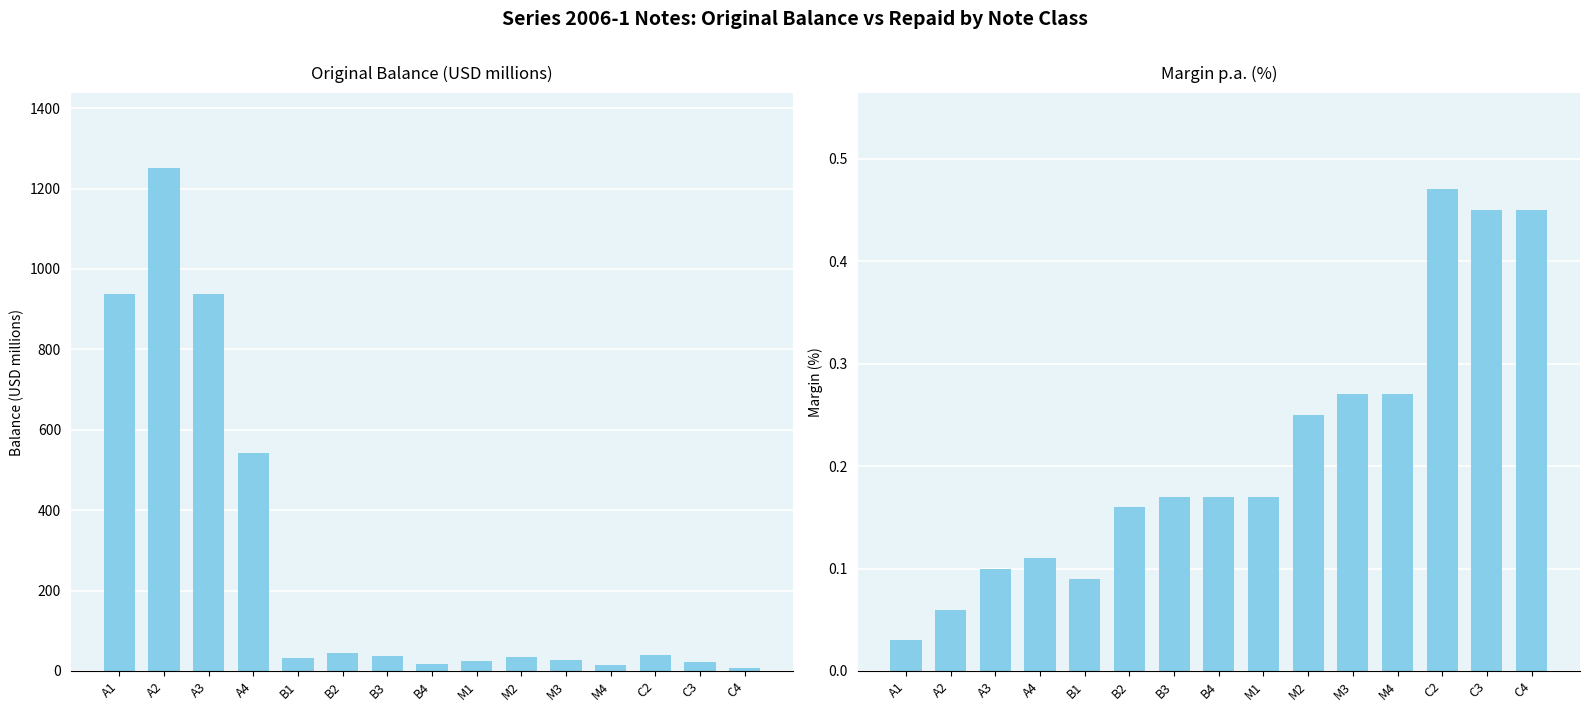

Rank the series by their maximum value, from highest to lowest.

Original Balance, Margin p.a.%